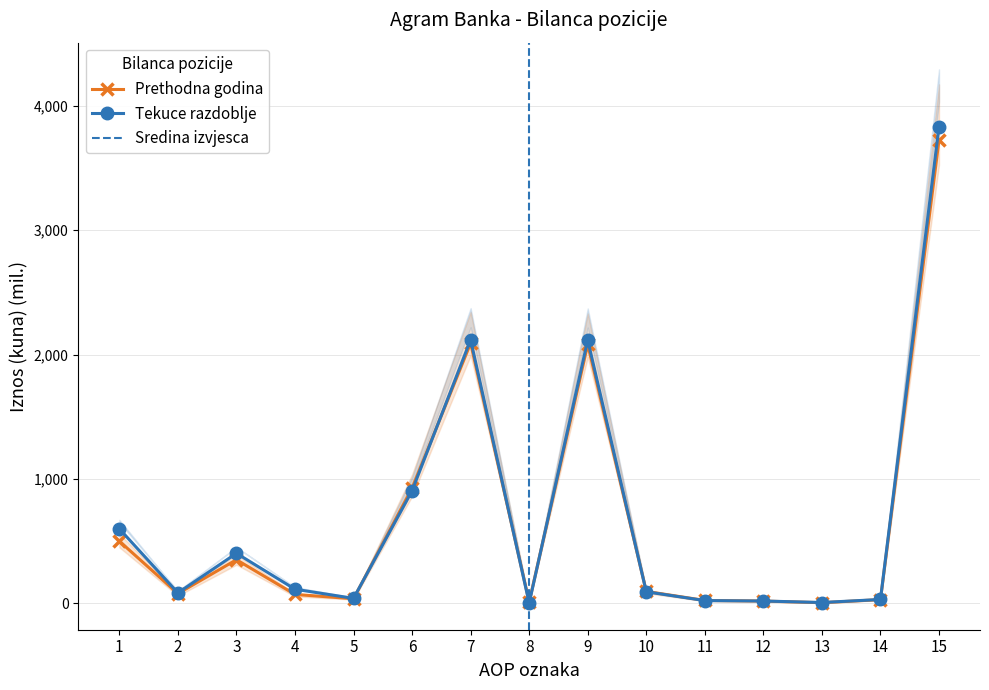

At which category is the sum across all series the highest?

15